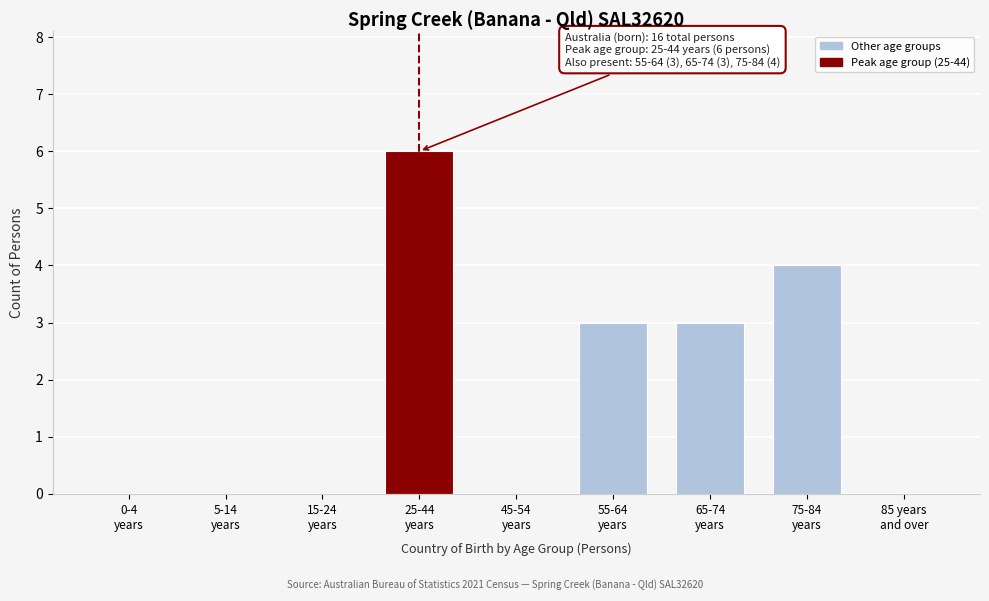

What is the maximum value shown in the chart?

6